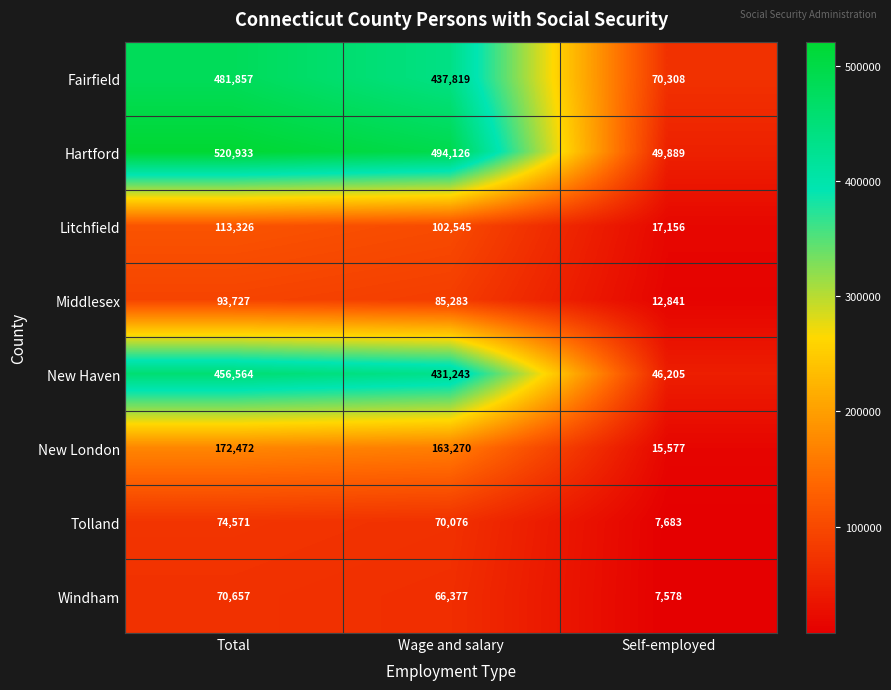

What is the average value of the Hartford series?

354983